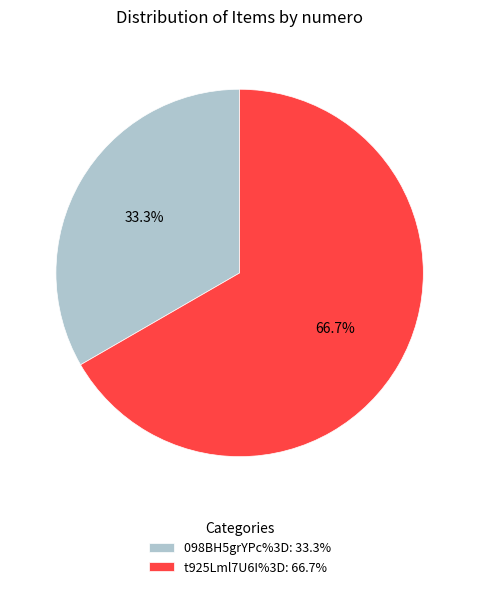

Which has a higher value, 098BH5grYPc%3D: 33.3% or t925Lml7U6I%3D: 66.7%?

t925Lml7U6I%3D: 66.7%